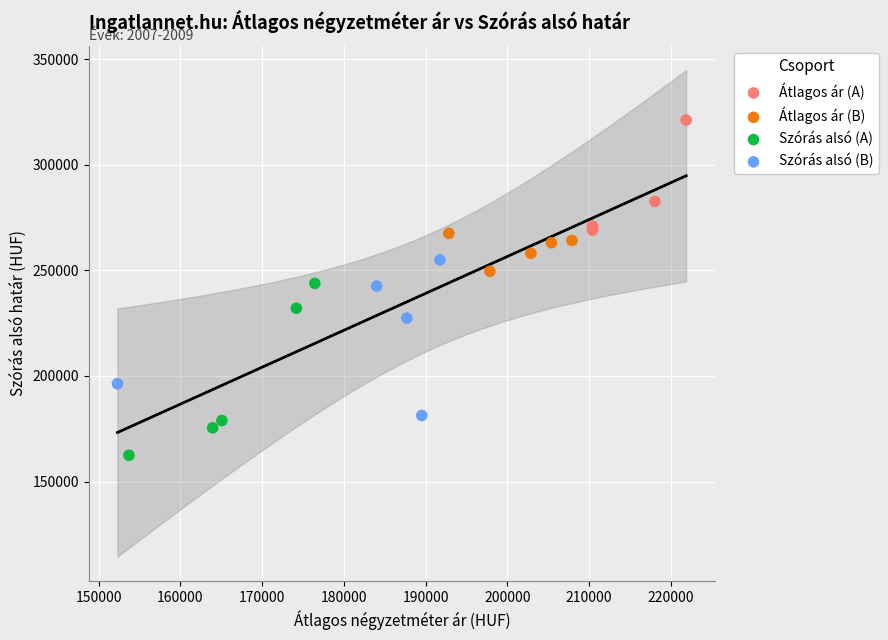

Which series reaches the minimum Y coordinate?

Szórás alsó (A)